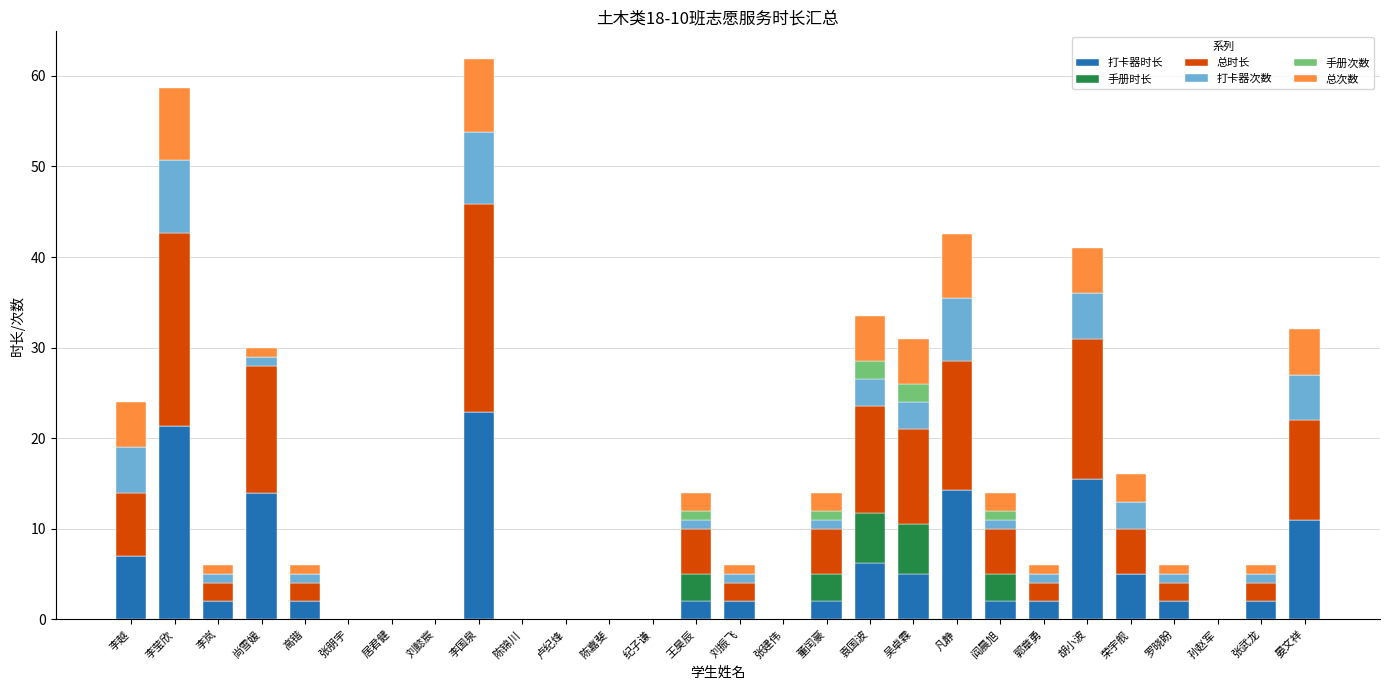

What is the sum of all 打卡器时长 values?

140.3